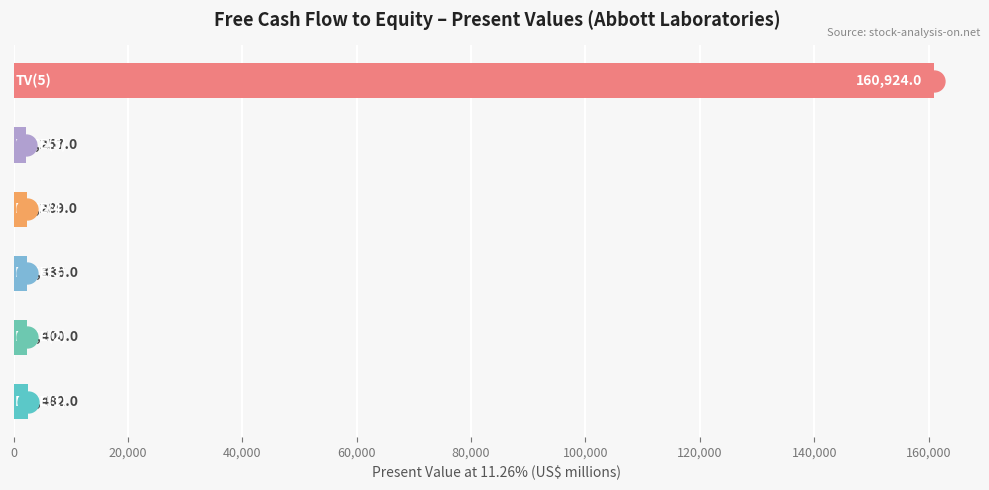

Reading top to bottom, list all the values displayed in this chart.

160924	2257	2289	2336	2400	2482